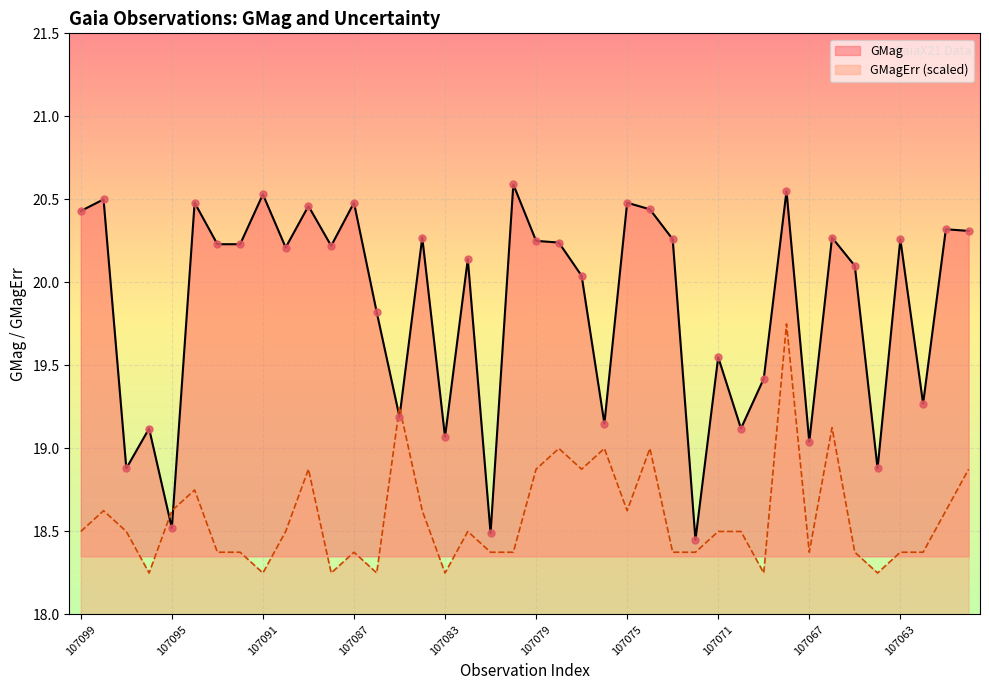

Which series has the largest Y range (max minus min)?

GMag